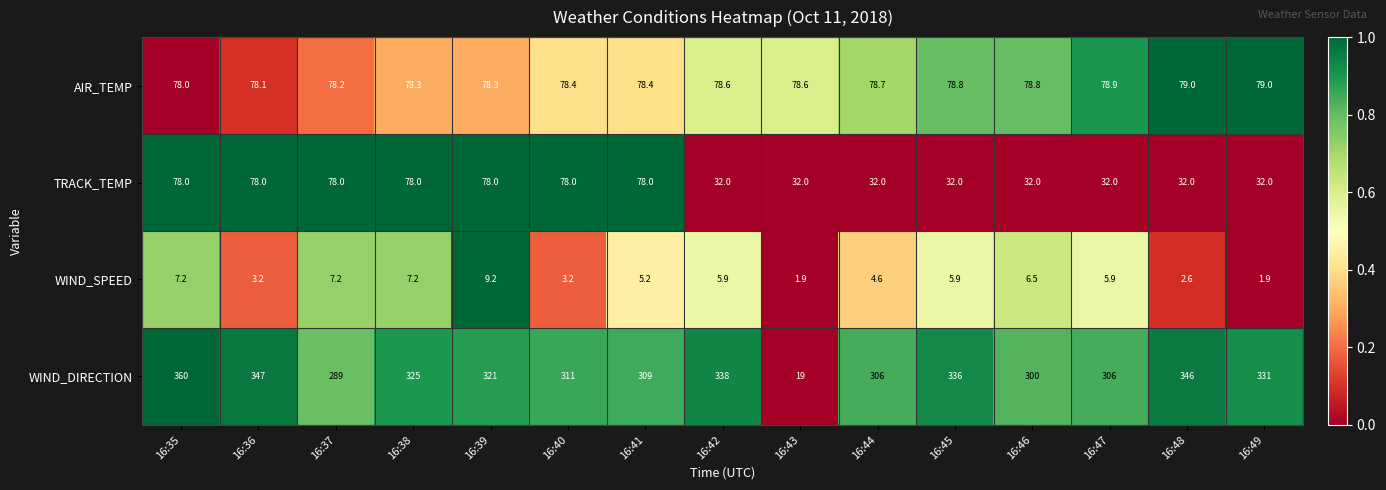

Which series has the largest total across all categories?

WIND_DIRECTION